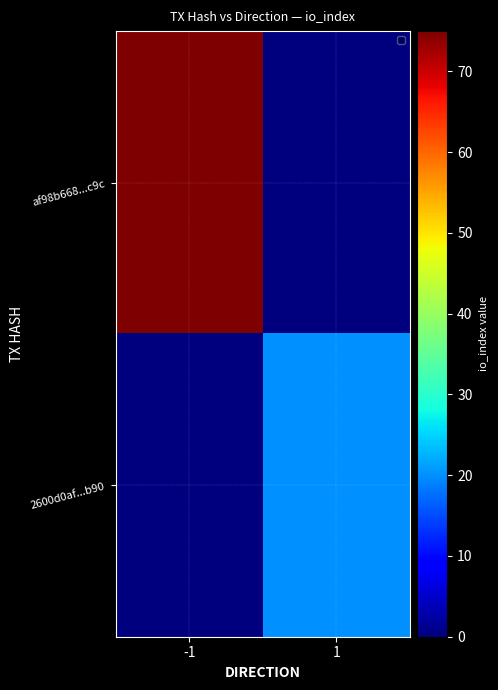

List the series in order of their overall mean, lowest first.

2600d0af...b90, af98b668...c9c